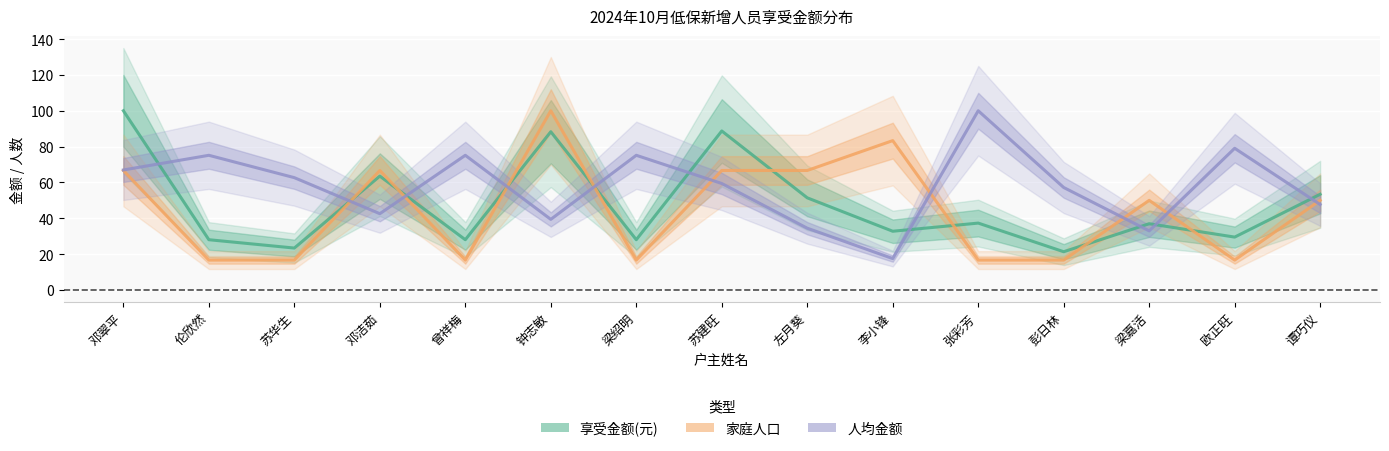

How many categories are shown in the chart?

15